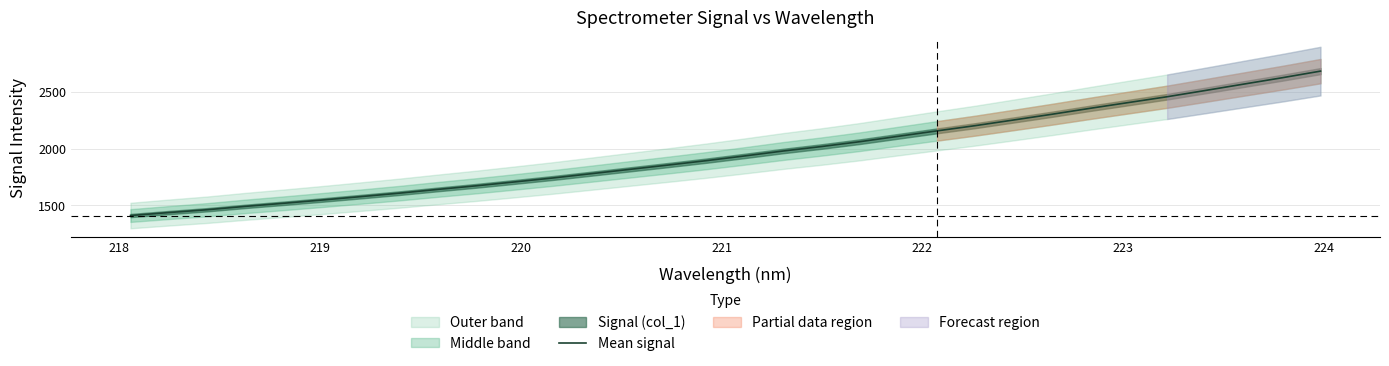

What is the lowest value of the Mean signal series?

1410.5